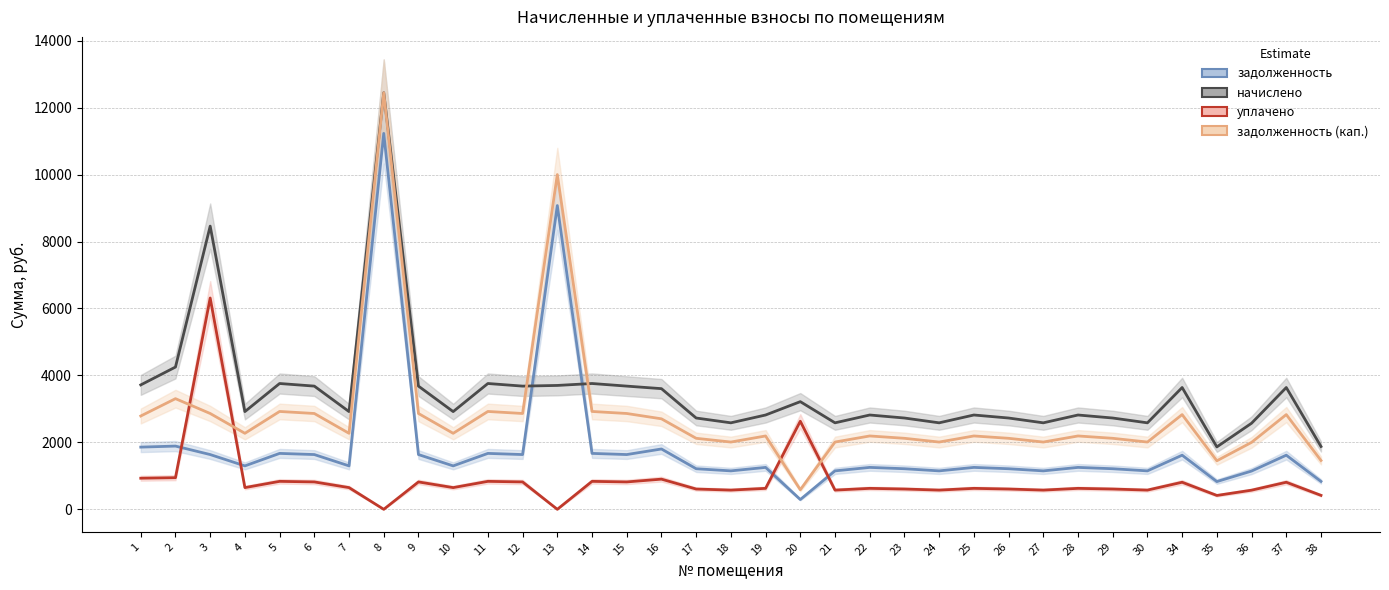

At how many categories does at least one series exceed 5414?

3